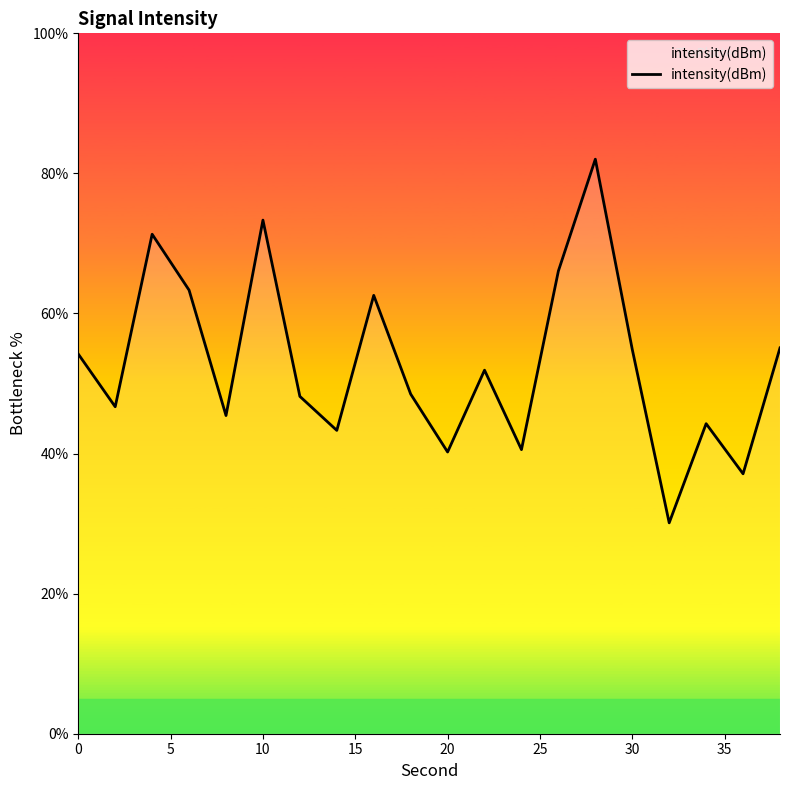

How many lines are shown in the chart?

1